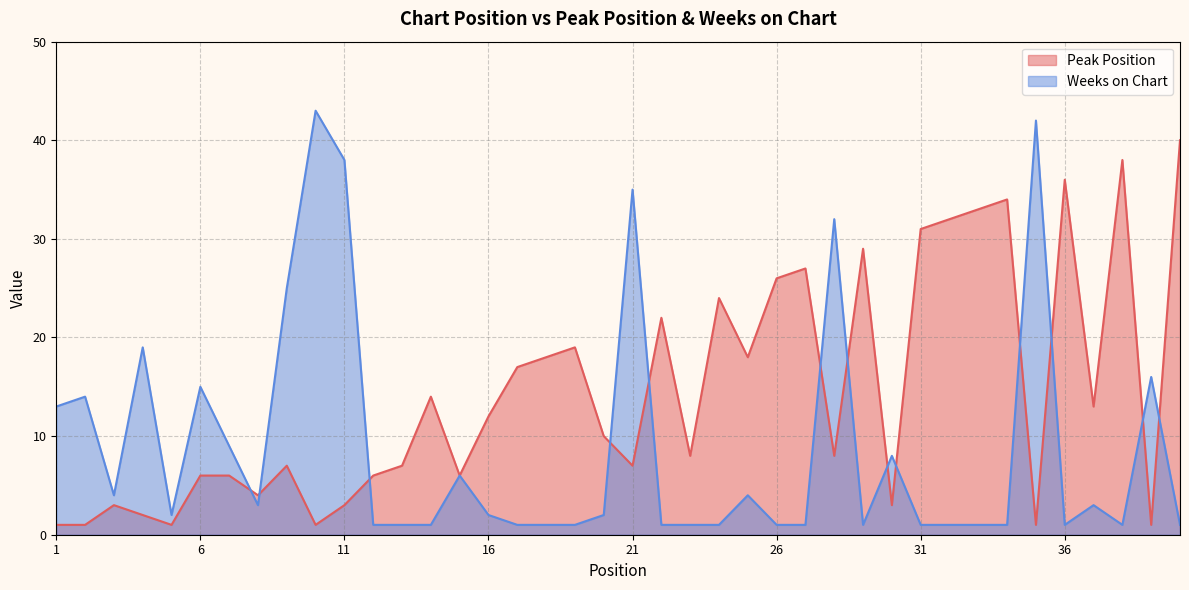

Which category has the lowest value in the Peak Position series?

1